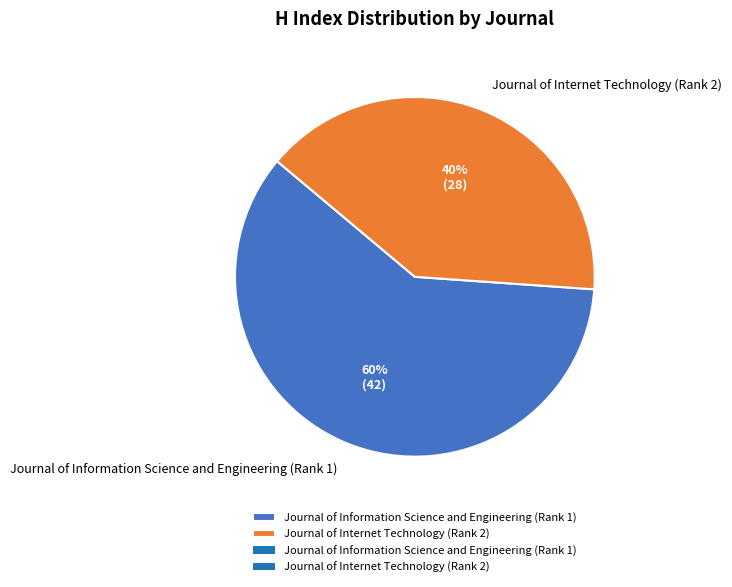

To the nearest percent, what percentage of the pie is Journal of Internet Technology (Rank 2)?

40%